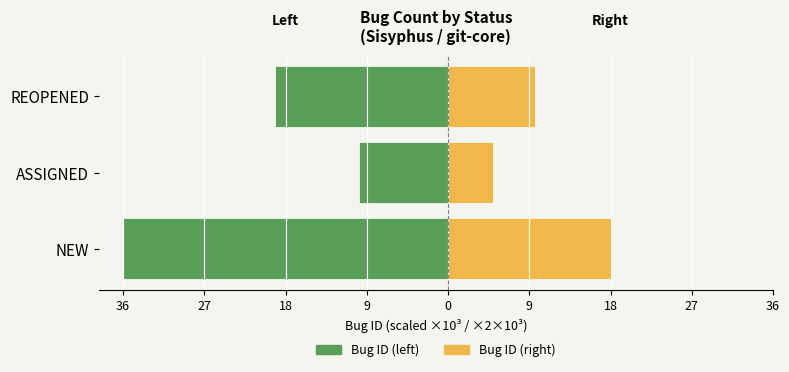

Are the bars grouped side by side (vs. stacked)?

Yes